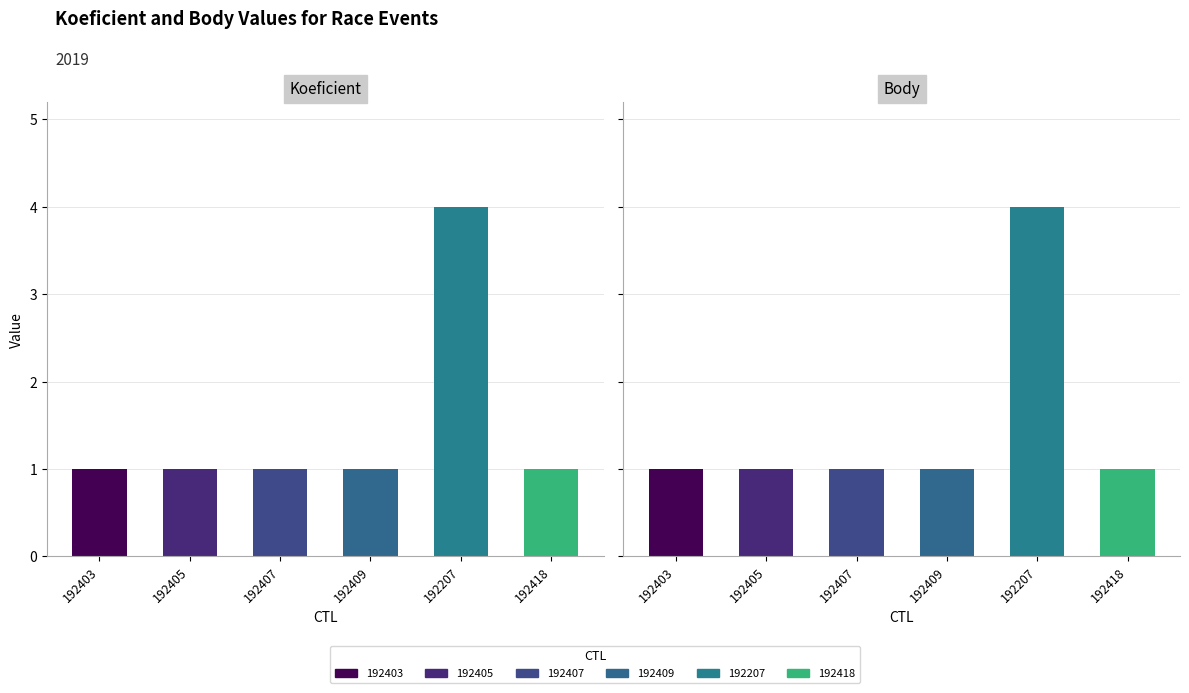

Are the bars grouped side by side (vs. stacked)?

Yes